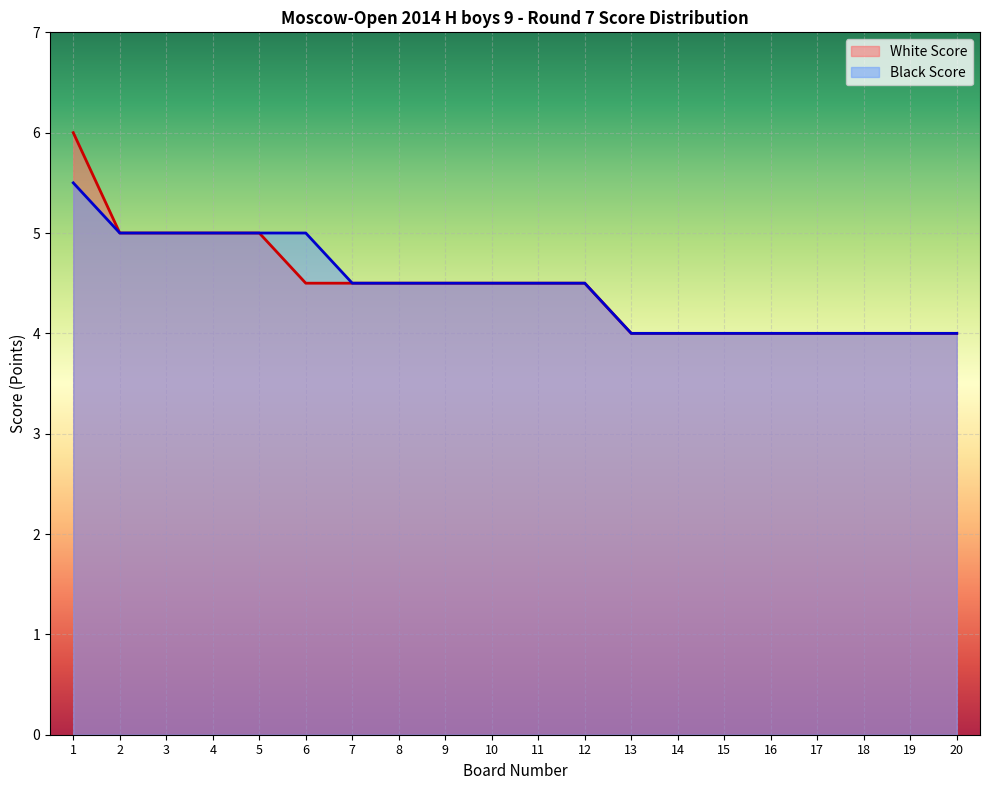

At 18, list the series in order from largest to smallest.

White Score, Black Score